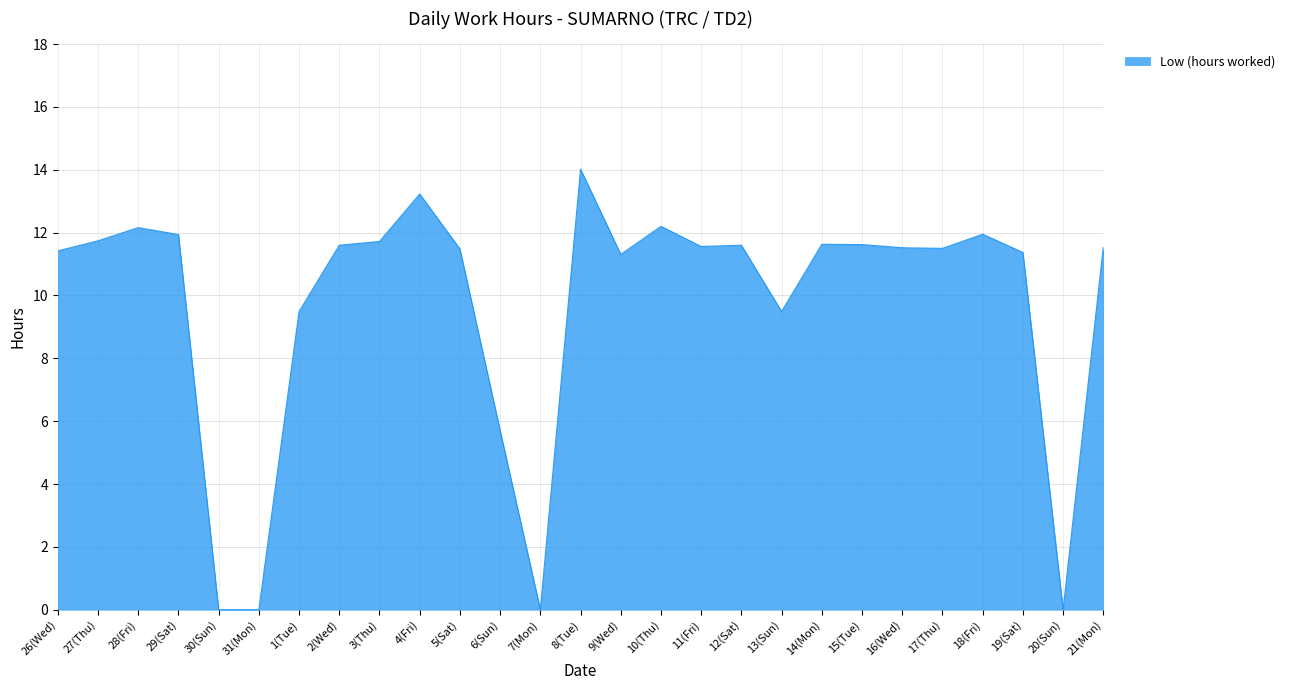

Where does the data first go above 11?

26(Wed)